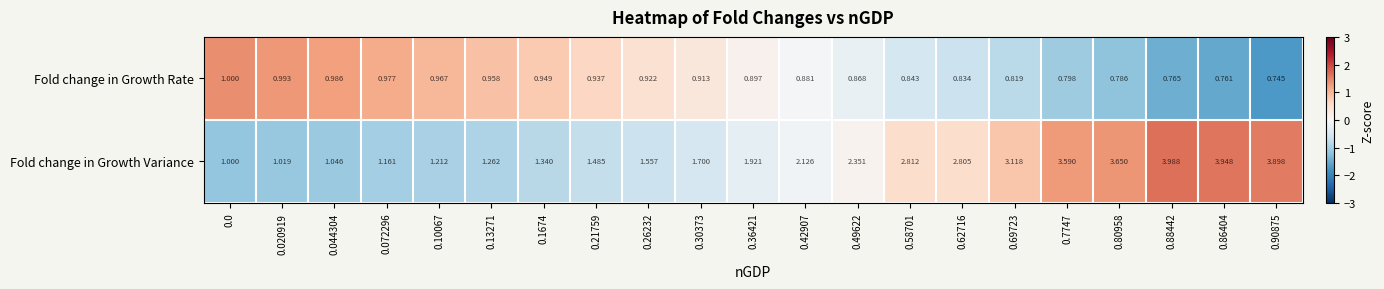

What is the total value across all series at 0.30373?

2.6